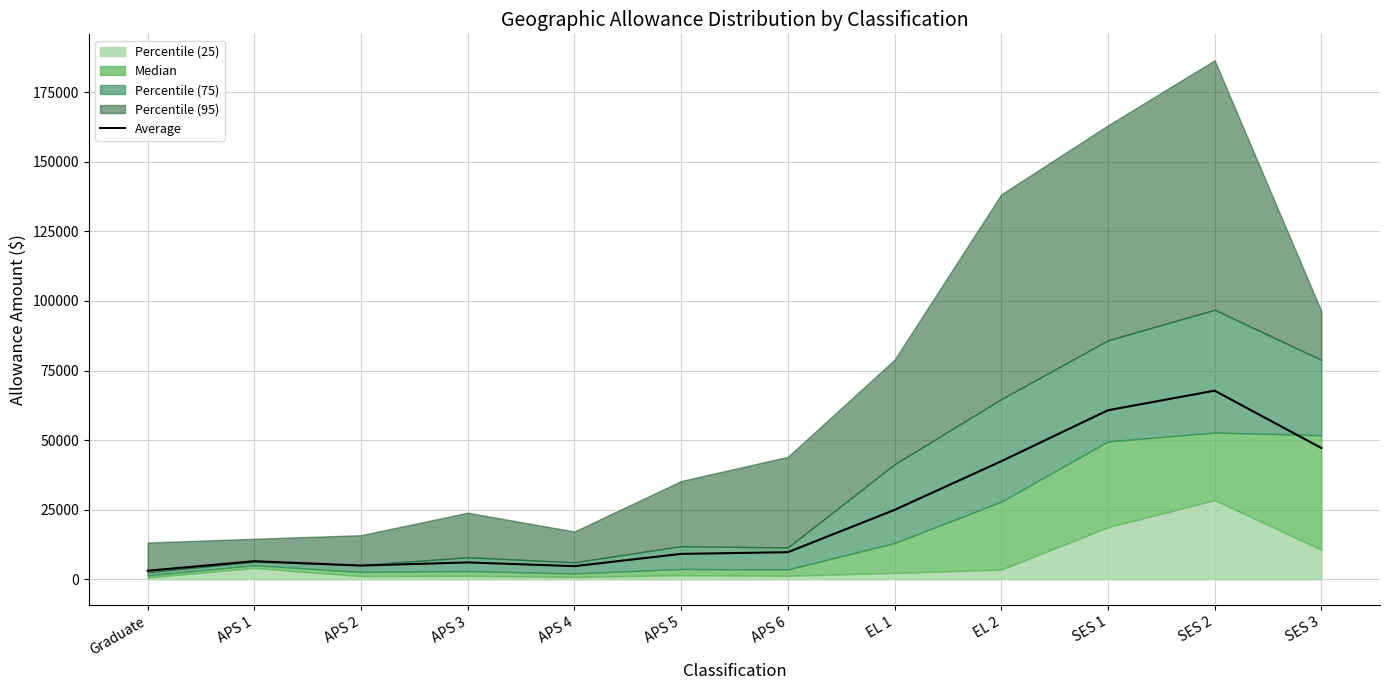

What is the value of the 4th point from the left?

6080